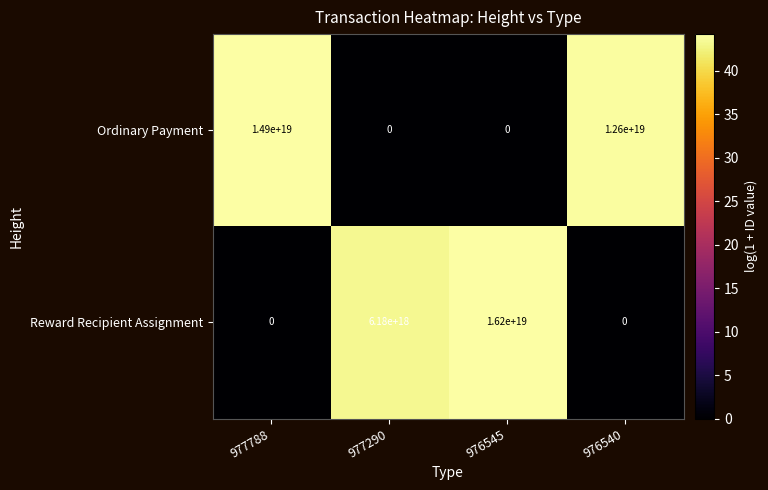

Which label corresponds to the largest value in the chart?

976545